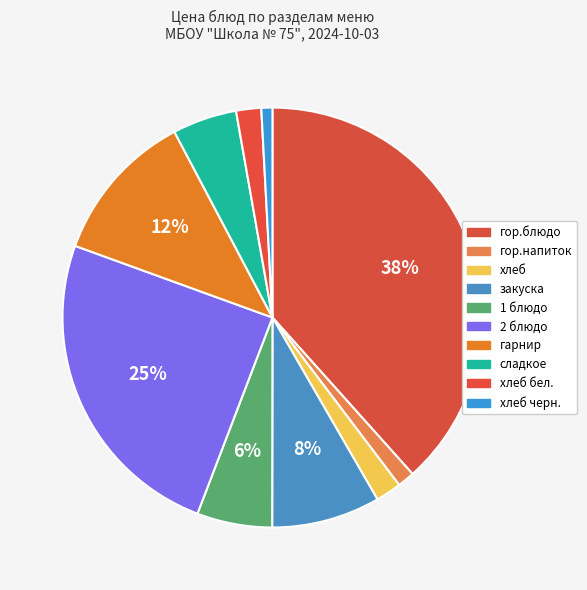

True or false: гарнир accounts for 25% of the total.

False